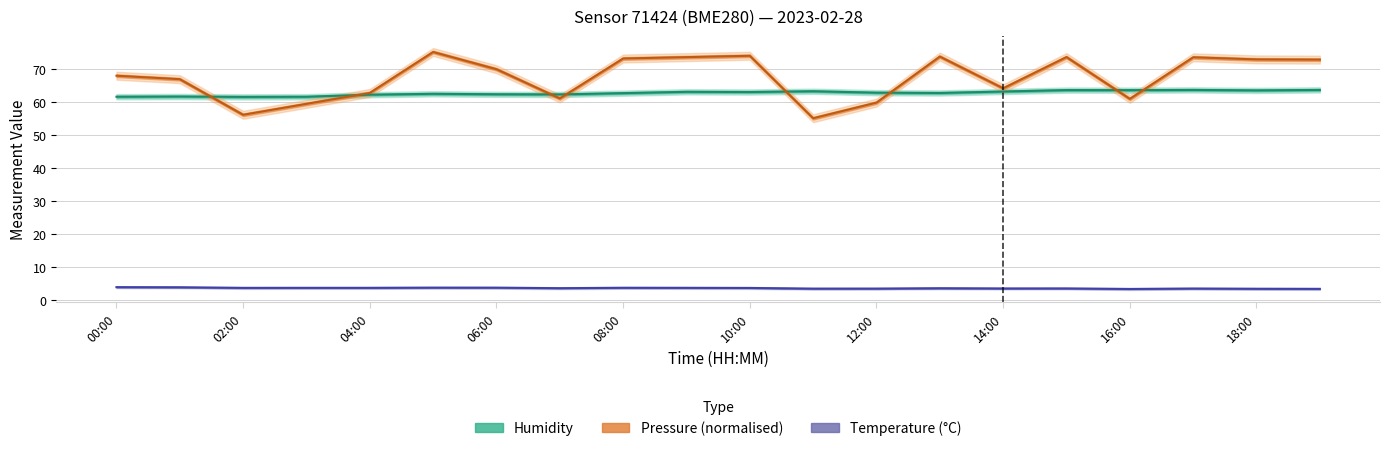

What are all the series names shown in the legend?

Humidity, Pressure (normalised), Temperature (°C)